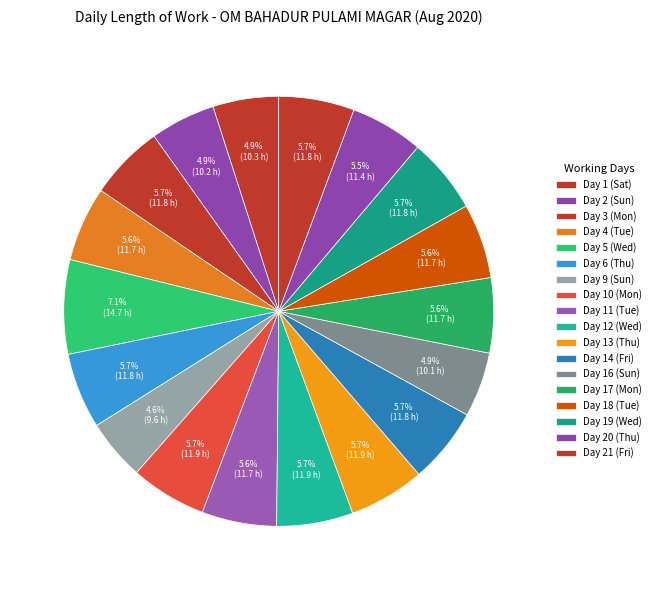

True or false: Day 9 (Sun) accounts for 15% of the total.

False